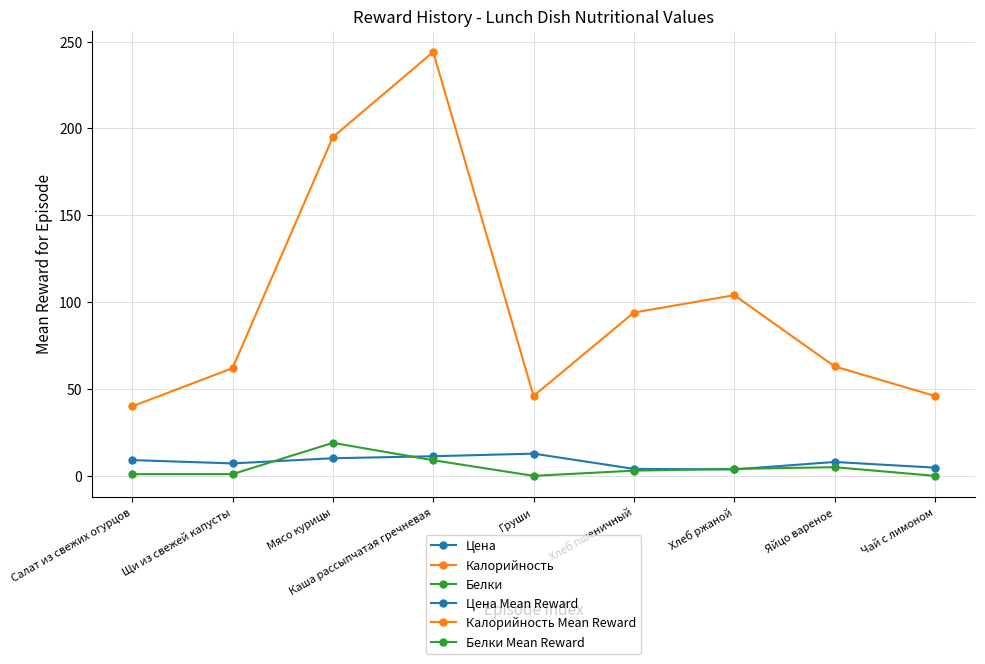

What is the value of the Калорийность point at the 2nd from the left?

62.0